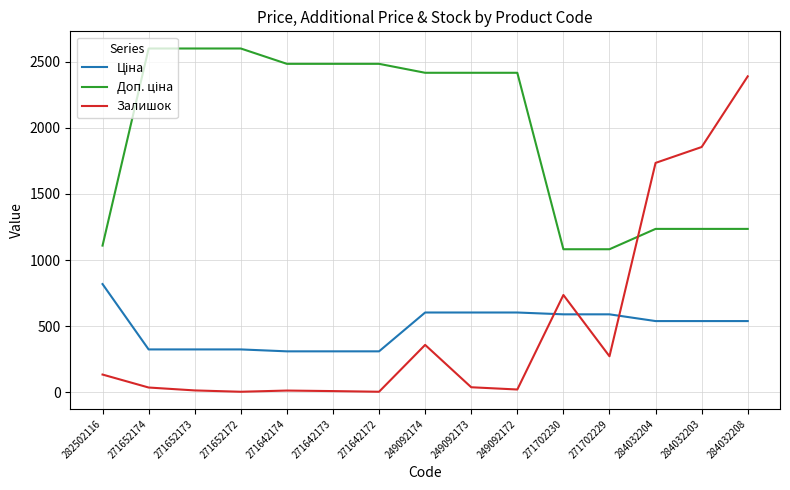

Between 282502116 and 284032204, which series saw the biggest shift?

Залишок